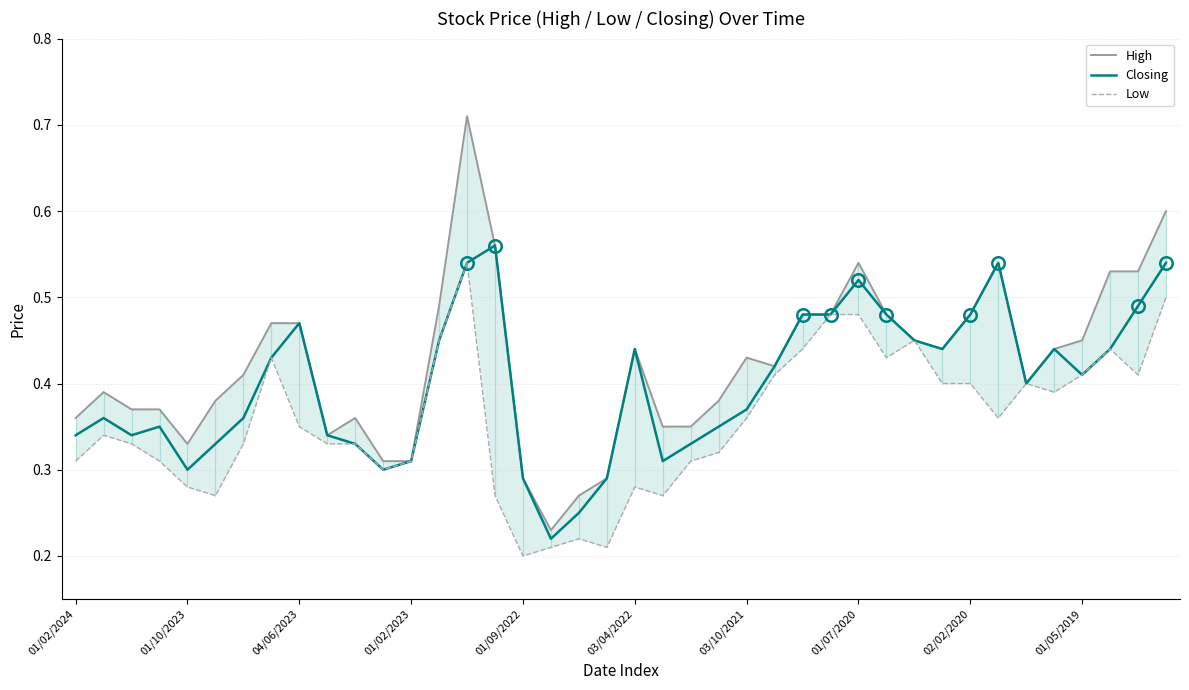

Is it true that Closing equals 0.3 at 10?

True